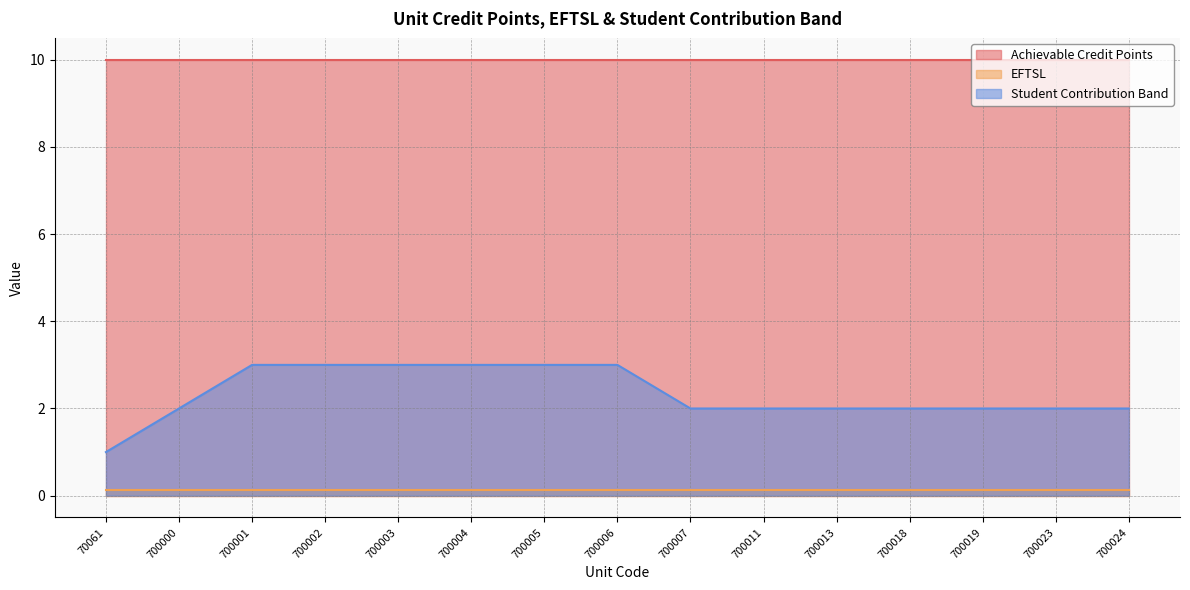

At which category does the chart reach its peak across all series?

70061